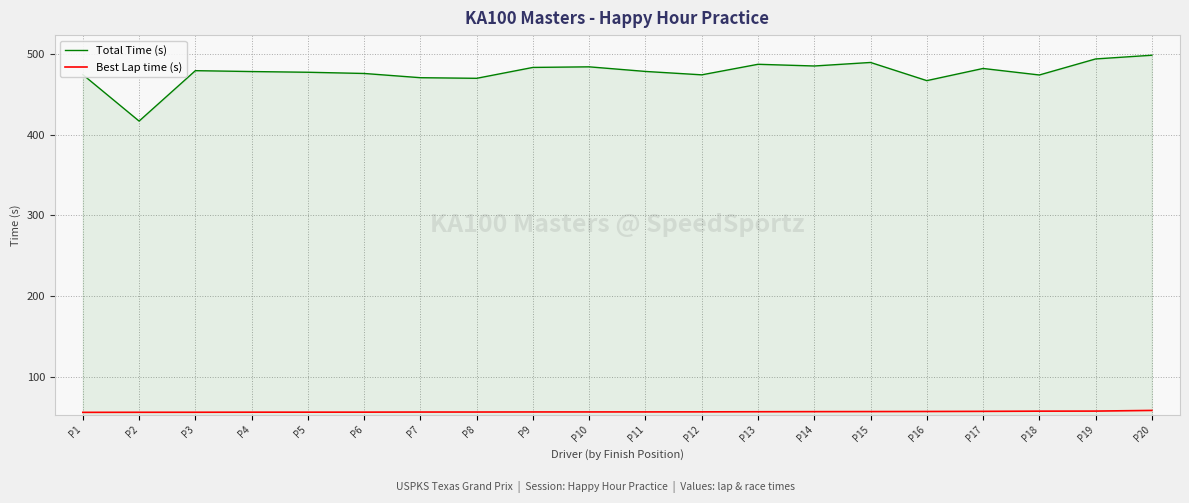

True or false: Total Time (s) and Best Lap time (s) intersect in this chart.

False